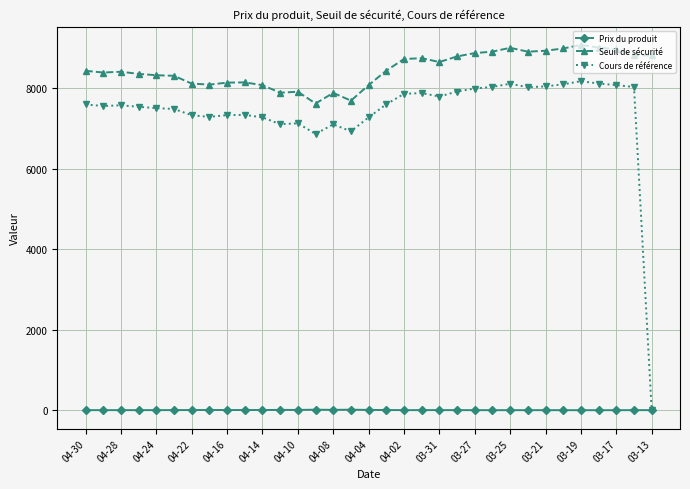

At how many categories does at least one series exceed 3631?

33